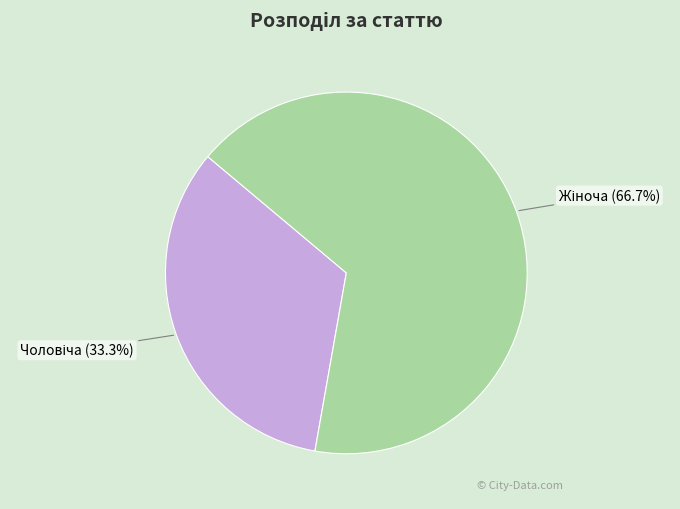

To the nearest percent, what is the difference between the largest and smallest slice percentages?

33%